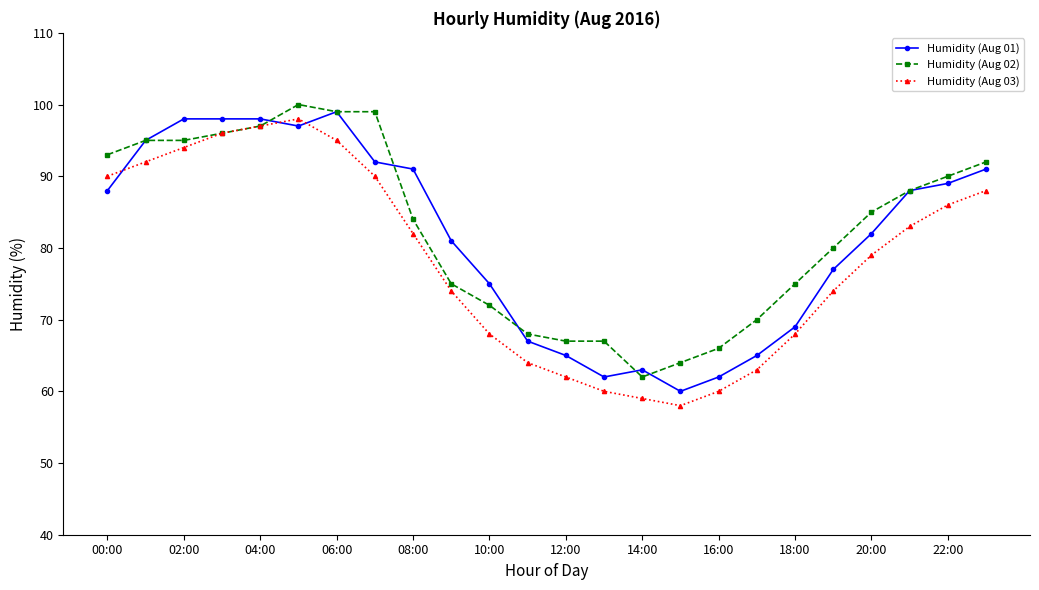

At how many categories does at least one series exceed 78?

15